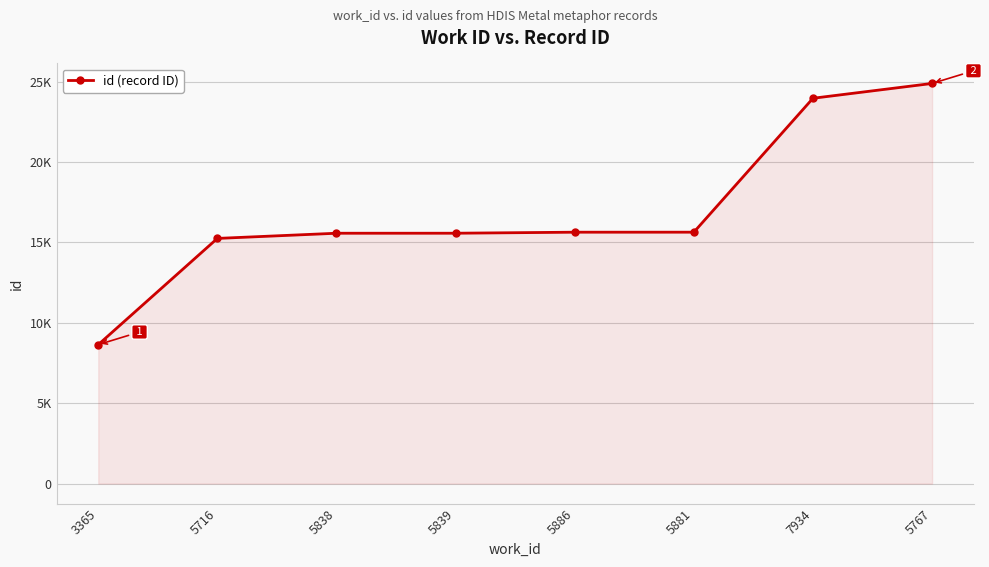

Is this an area chart (filled region under the line)?

Yes